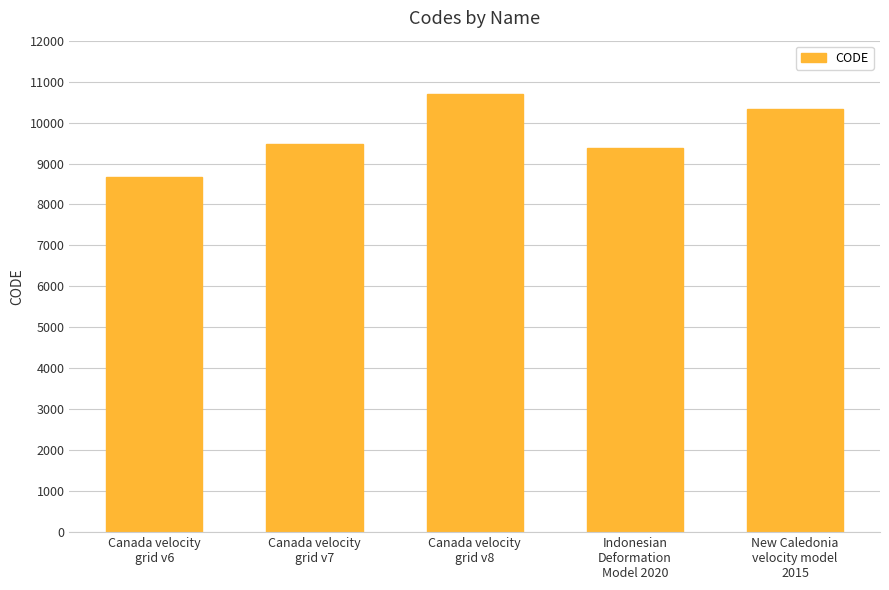

List the labels in order of value, smallest first.

Canada velocity
grid v6, Indonesian
Deformation
Model 2020, Canada velocity
grid v7, New Caledonia
velocity model
2015, Canada velocity
grid v8